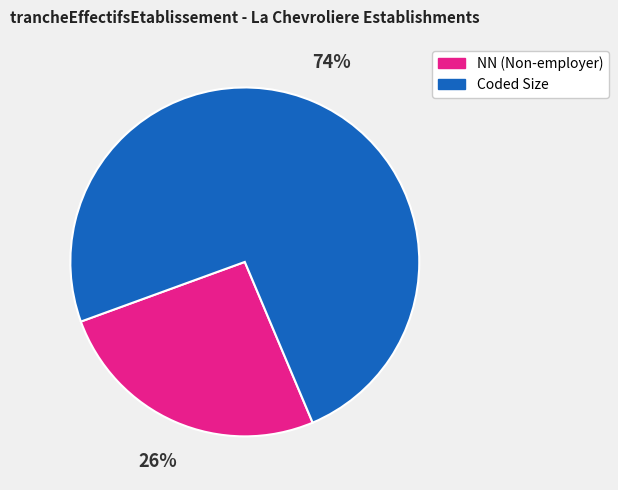

How many segments does this pie chart have?

2